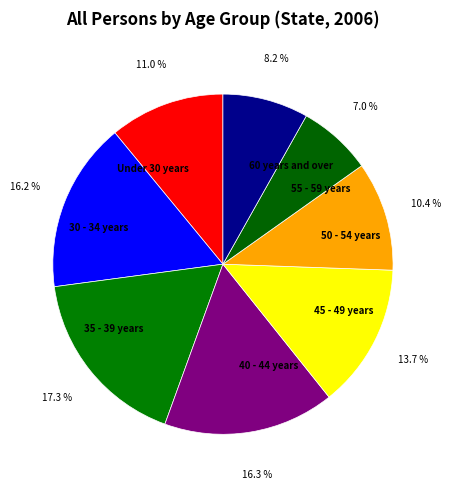

Count the number of slices in the pie.

8